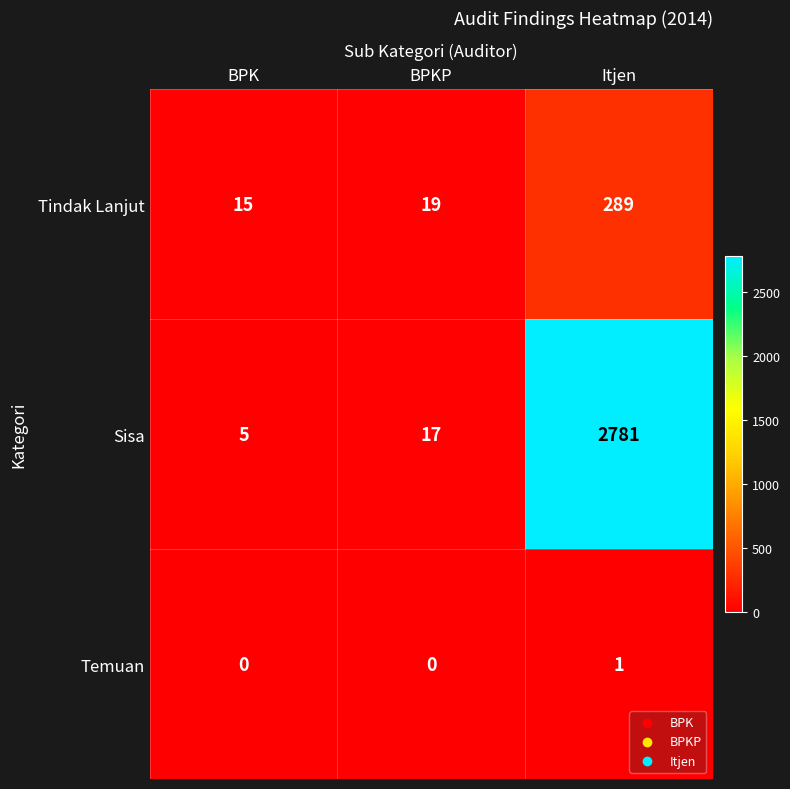

At BPKP, list the series in order from smallest to largest.

Temuan, Sisa, Tindak Lanjut